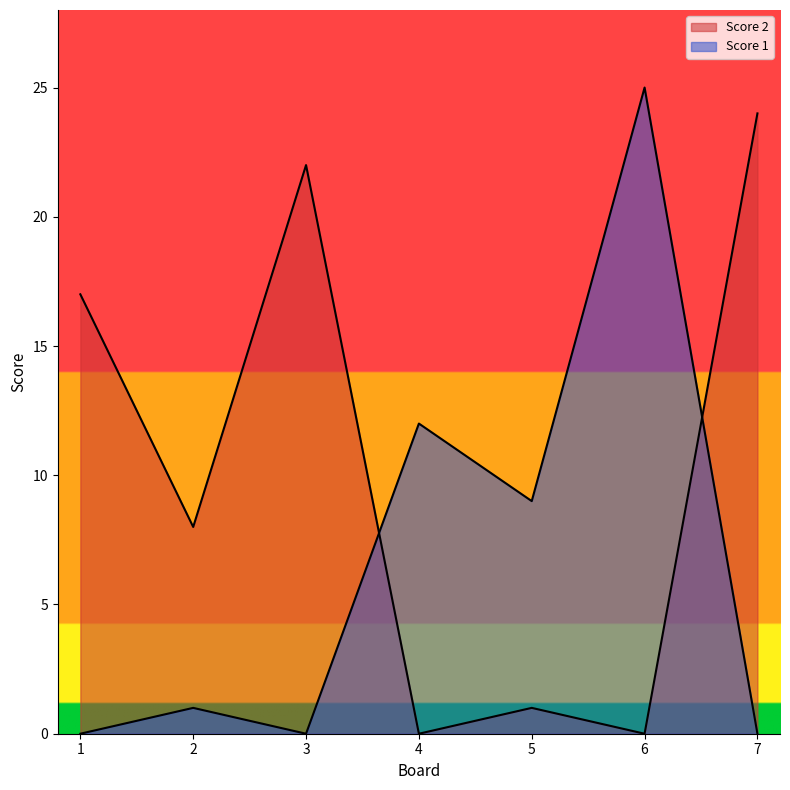

How many positive values does the Score 1 series have?

4